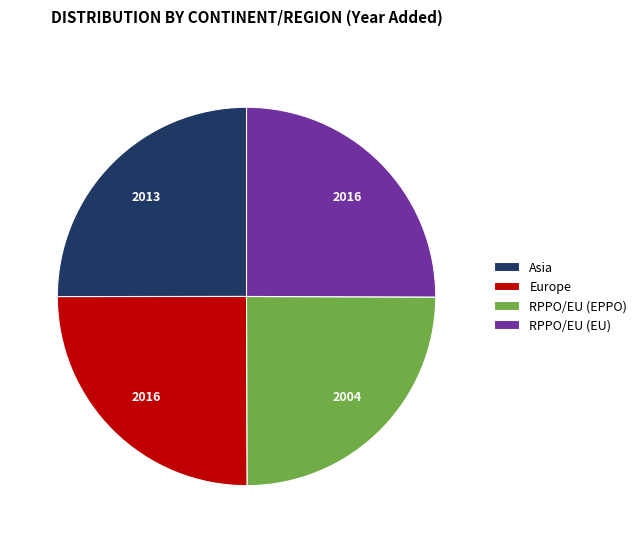

Does RPPO/EU (EU) account for over 50% of the chart?

No